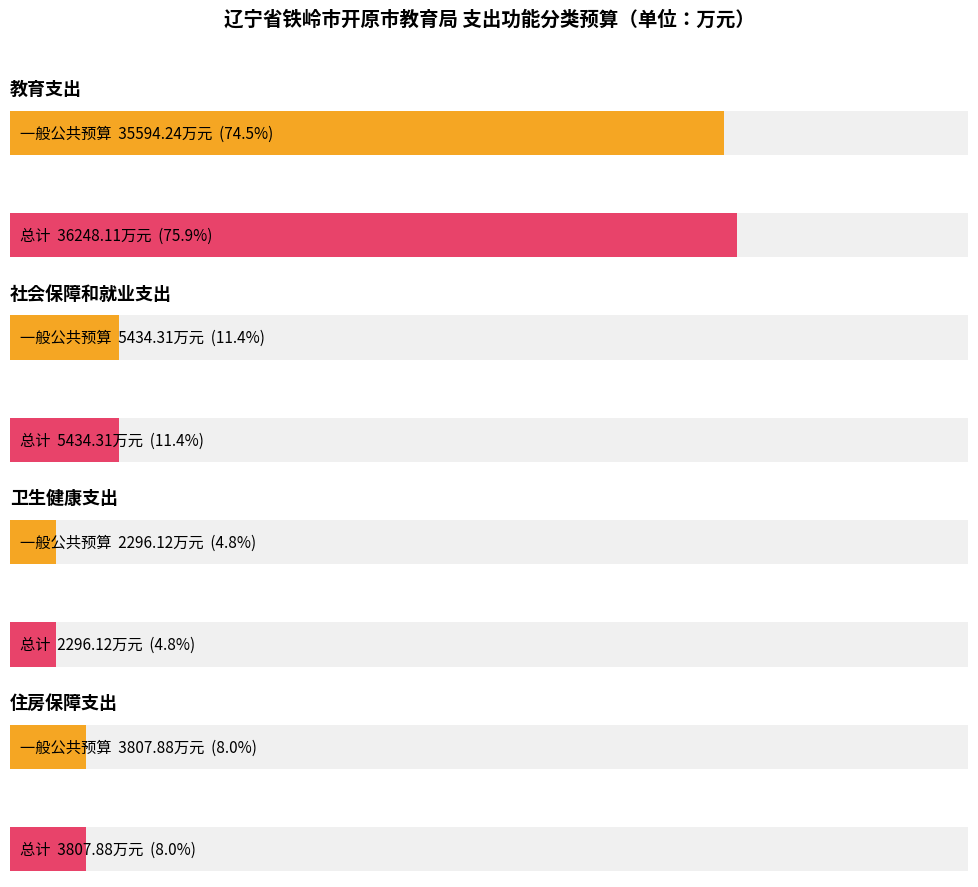

At which category is the sum across all series the highest?

教育支出